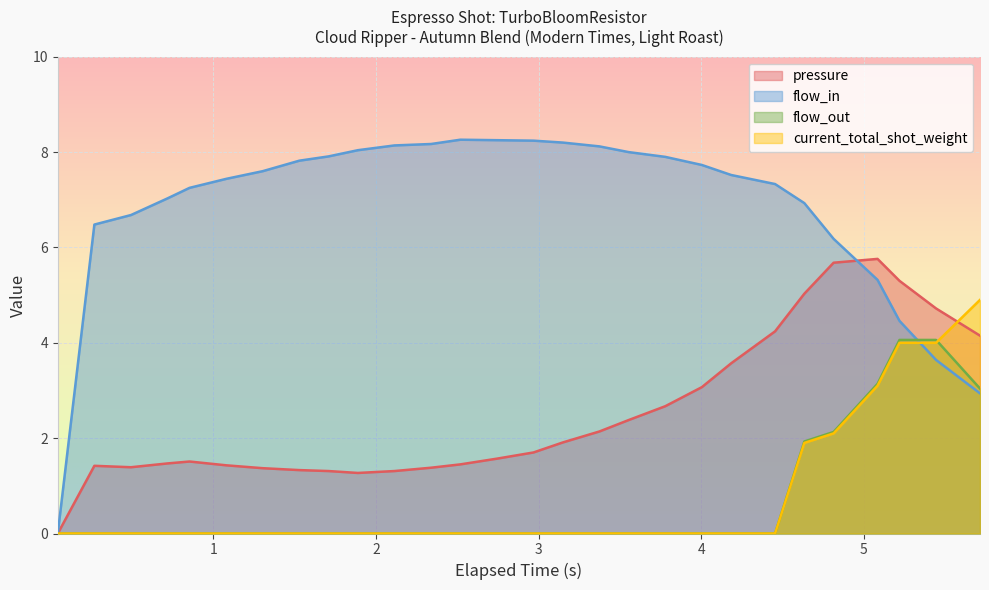

How many positive values does the pressure series have?

27